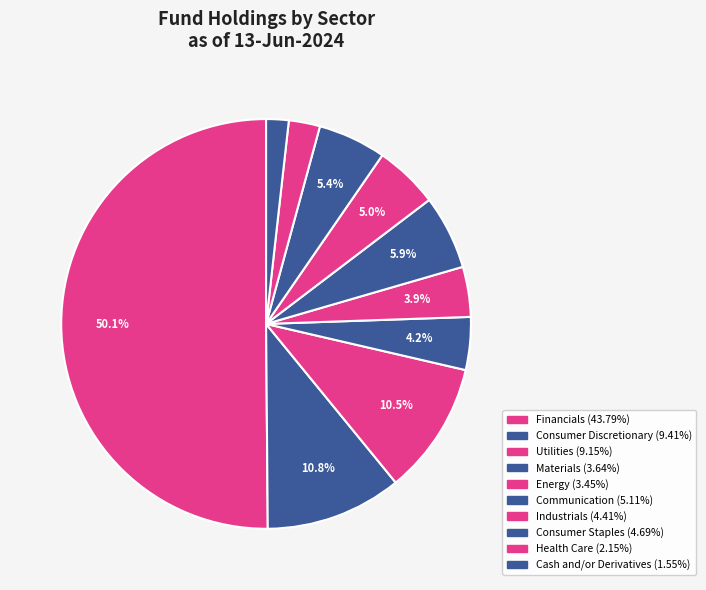

Count the number of slices in the pie.

10